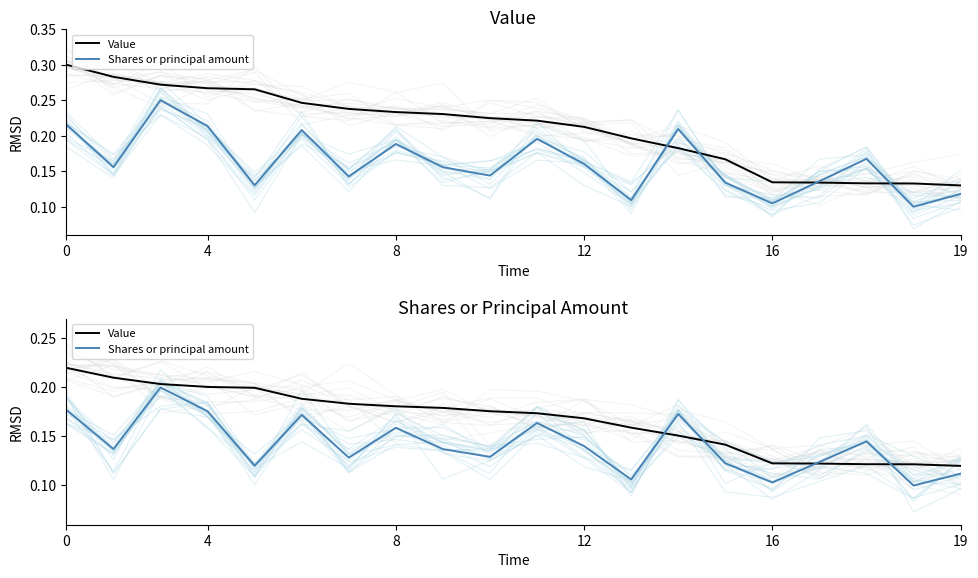

In Shares or principal amount, how many points are lower than both neighbors (excluding endpoints)?

7